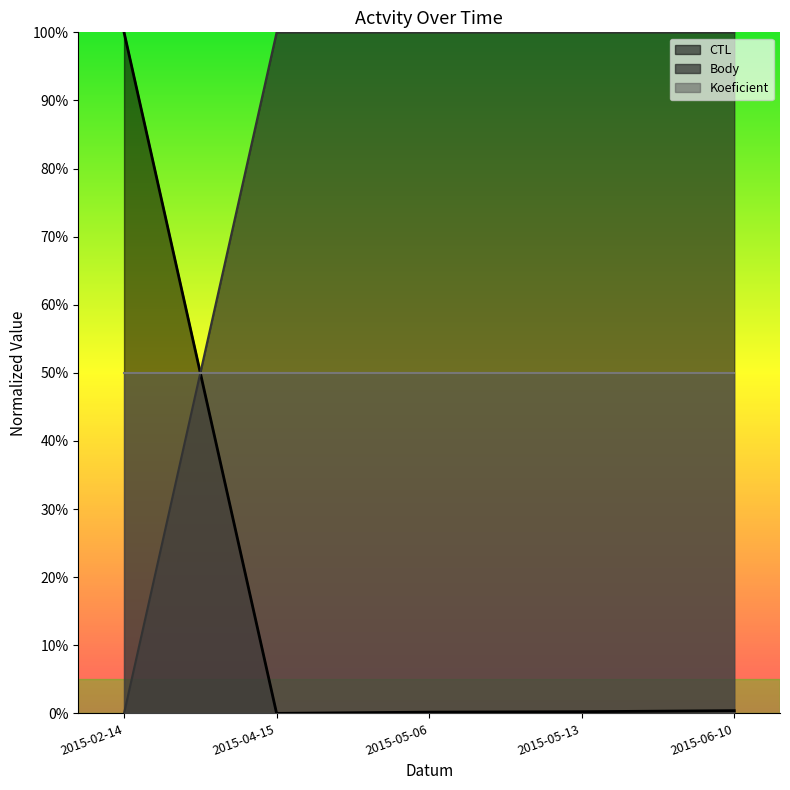

The Body series shows 0.3 at 2015-06-10. True or false?

False